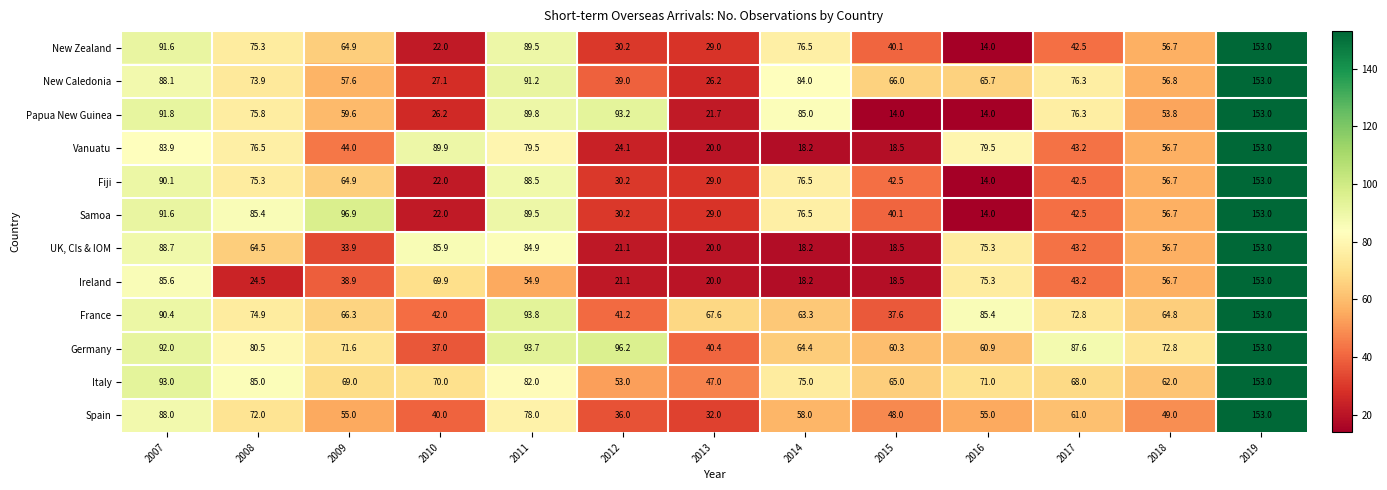

Is it true that Fiji equals 40.6 at 2013?

False